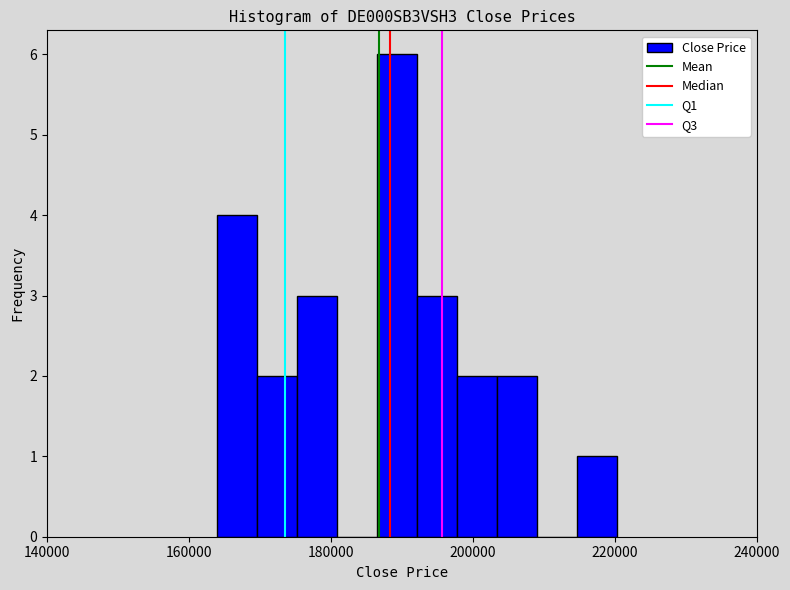

Around what value on the x-axis is the tallest bar? Give the approximate position of its centre, as read against the axis.

190000